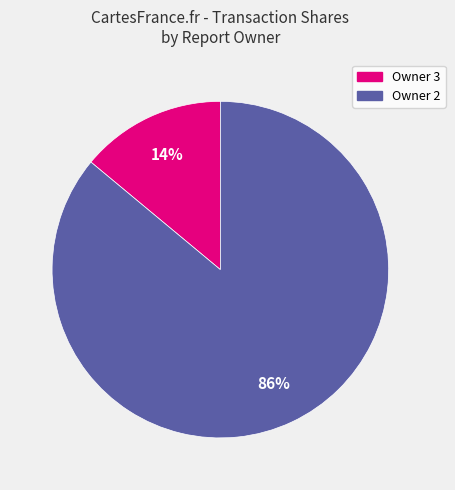

Is there a majority slice in this chart?

Yes